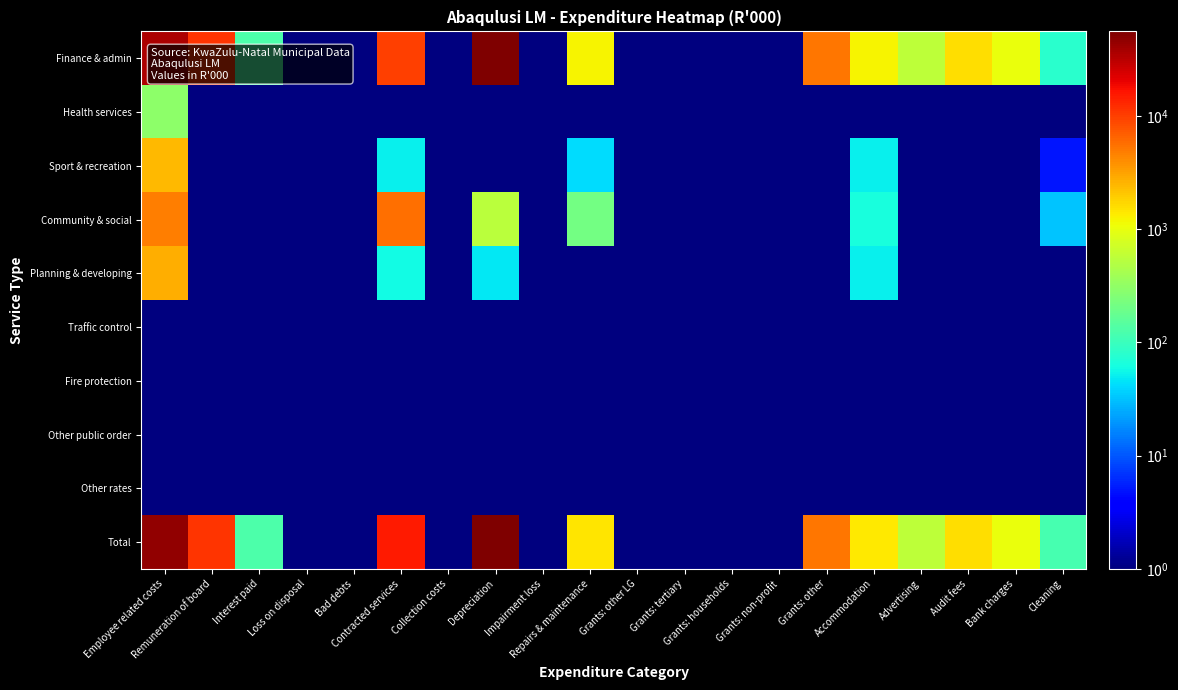

Reading left to right, extract all data points from this chart.

Finance & admin: Employee related costs=35854.0	Remuneration of board=11264.0	Interest paid=126.0	Loss on disposal=0.1	Bad debts=0.1	Contracted services=9701.0	Collection costs=0.1	Depreciation=55190.0	Impairment loss=0.1	Repairs & maintenance=1208.0	Grants: other LG=0.1	Grants: tertiary=0.1	Grants: households=0.1	Grants: non-profit=0.1	Grants: other=5286.0	Accommodation=1213.0	Advertising=568.0	Audit fees=1561.0	Bank charges=1025.0	Cleaning=79.0
Health services: Employee related costs=303.0	Remuneration of board=0.1	Interest paid=0.1	Loss on disposal=0.1	Bad debts=0.1	Contracted services=0.1	Collection costs=0.1	Depreciation=0.1	Impairment loss=0.1	Repairs & maintenance=0.1	Grants: other LG=0.1	Grants: tertiary=0.1	Grants: households=0.1	Grants: non-profit=0.1	Grants: other=0.1	Accommodation=0.1	Advertising=0.1	Audit fees=0.1	Bank charges=0.1	Cleaning=0.1
Sport & recreation: Employee related costs=2424.0	Remuneration of board=0.1	Interest paid=0.1	Loss on disposal=0.1	Bad debts=0.1	Contracted services=53.0	Collection costs=0.1	Depreciation=0.1	Impairment loss=0.1	Repairs & maintenance=42.0	Grants: other LG=0.1	Grants: tertiary=0.1	Grants: households=0.1	Grants: non-profit=0.1	Grants: other=0.1	Accommodation=53.0	Advertising=0.1	Audit fees=0.1	Bank charges=0.1	Cleaning=5.0
Community & social: Employee related costs=4690.0	Remuneration of board=0.1	Interest paid=0.1	Loss on disposal=0.1	Bad debts=0.1	Contracted services=5574.0	Collection costs=0.1	Depreciation=541.0	Impairment loss=0.1	Repairs & maintenance=214.0	Grants: other LG=0.1	Grants: tertiary=0.1	Grants: households=0.1	Grants: non-profit=0.1	Grants: other=0.1	Accommodation=65.0	Advertising=0.1	Audit fees=0.1	Bank charges=0.1	Cleaning=33.0
Planning & developing: Employee related costs=2803.0	Remuneration of board=0.1	Interest paid=0.1	Loss on disposal=0.1	Bad debts=0.1	Contracted services=60.0	Collection costs=0.1	Depreciation=48.0	Impairment loss=0.1	Repairs & maintenance=0.1	Grants: other LG=0.1	Grants: tertiary=0.1	Grants: households=0.1	Grants: non-profit=0.1	Grants: other=0.1	Accommodation=52.0	Advertising=0.1	Audit fees=0.1	Bank charges=0.1	Cleaning=1.0
Traffic control: Employee related costs=0.1	Remuneration of board=0.1	Interest paid=0.1	Loss on disposal=0.1	Bad debts=0.1	Contracted services=0.1	Collection costs=0.1	Depreciation=0.1	Impairment loss=0.1	Repairs & maintenance=0.1	Grants: other LG=0.1	Grants: tertiary=0.1	Grants: households=0.1	Grants: non-profit=0.1	Grants: other=0.1	Accommodation=0.1	Advertising=0.1	Audit fees=0.1	Bank charges=0.1	Cleaning=0.1
Fire protection: Employee related costs=0.1	Remuneration of board=0.1	Interest paid=0.1	Loss on disposal=0.1	Bad debts=0.1	Contracted services=0.1	Collection costs=0.1	Depreciation=0.1	Impairment loss=0.1	Repairs & maintenance=0.1	Grants: other LG=0.1	Grants: tertiary=0.1	Grants: households=0.1	Grants: non-profit=0.1	Grants: other=0.1	Accommodation=0.1	Advertising=0.1	Audit fees=0.1	Bank charges=0.1	Cleaning=0.1
Other public order: Employee related costs=0.1	Remuneration of board=0.1	Interest paid=0.1	Loss on disposal=0.1	Bad debts=0.1	Contracted services=0.1	Collection costs=0.1	Depreciation=0.1	Impairment loss=0.1	Repairs & maintenance=0.1	Grants: other LG=0.1	Grants: tertiary=0.1	Grants: households=0.1	Grants: non-profit=0.1	Grants: other=0.1	Accommodation=0.1	Advertising=0.1	Audit fees=0.1	Bank charges=0.1	Cleaning=0.1
Other rates: Employee related costs=0.1	Remuneration of board=0.1	Interest paid=0.1	Loss on disposal=0.1	Bad debts=0.1	Contracted services=0.1	Collection costs=0.1	Depreciation=0.1	Impairment loss=0.1	Repairs & maintenance=0.1	Grants: other LG=0.1	Grants: tertiary=0.1	Grants: households=0.1	Grants: non-profit=0.1	Grants: other=0.1	Accommodation=0.1	Advertising=0.1	Audit fees=0.1	Bank charges=0.1	Cleaning=0.1
Total: Employee related costs=46074.0	Remuneration of board=11264.0	Interest paid=126.0	Loss on disposal=0.1	Bad debts=0.1	Contracted services=15388.0	Collection costs=0.1	Depreciation=55779.0	Impairment loss=0.1	Repairs & maintenance=1464.0	Grants: other LG=0.1	Grants: tertiary=0.1	Grants: households=0.1	Grants: non-profit=0.1	Grants: other=5286.0	Accommodation=1383.0	Advertising=568.0	Audit fees=1561.0	Bank charges=1025.0	Cleaning=118.0